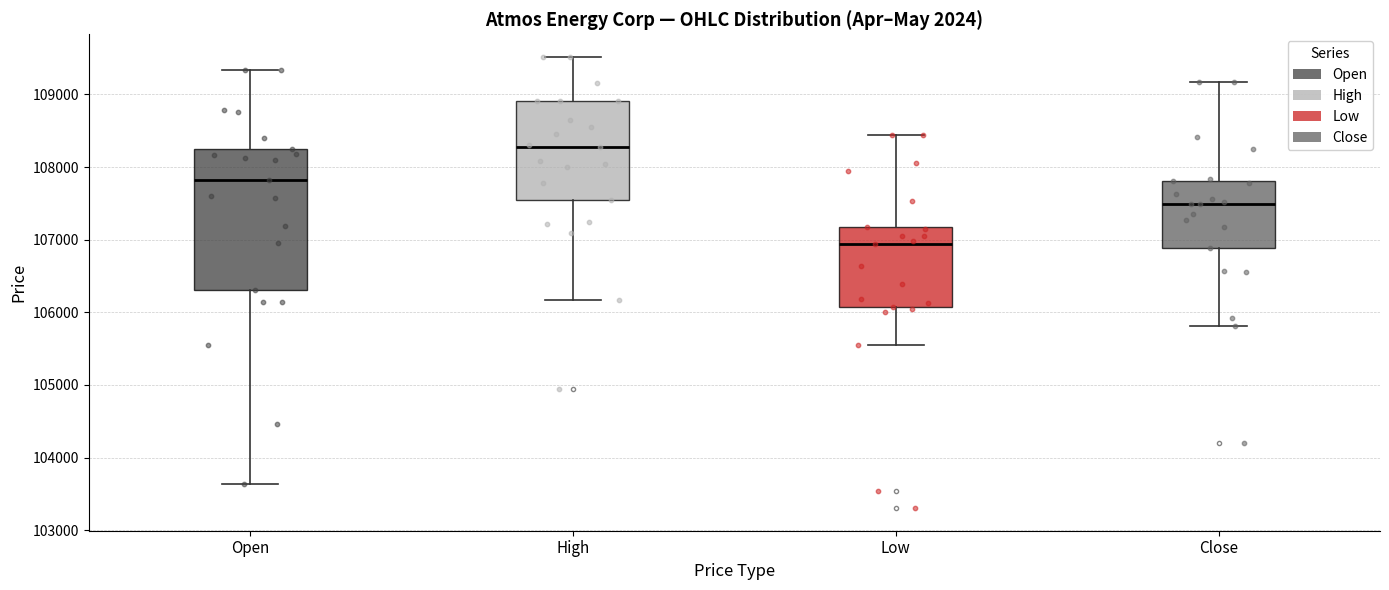

Reading left to right, read every box against the y-axis: the position of its median line, the range the box covers, and the ends of its whiskers. The values are not printed on the chart, so give them approximately, as read against the axis.

Open: median 107800, box 106300 to 108300, whiskers 103600 to 109300
High: median 108300, box 107500 to 108900, whiskers 106200 to 109500
Low: median 106900, box 106100 to 107200, whiskers 105600 to 108400
Close: median 107500, box 106900 to 107800, whiskers 105800 to 109200